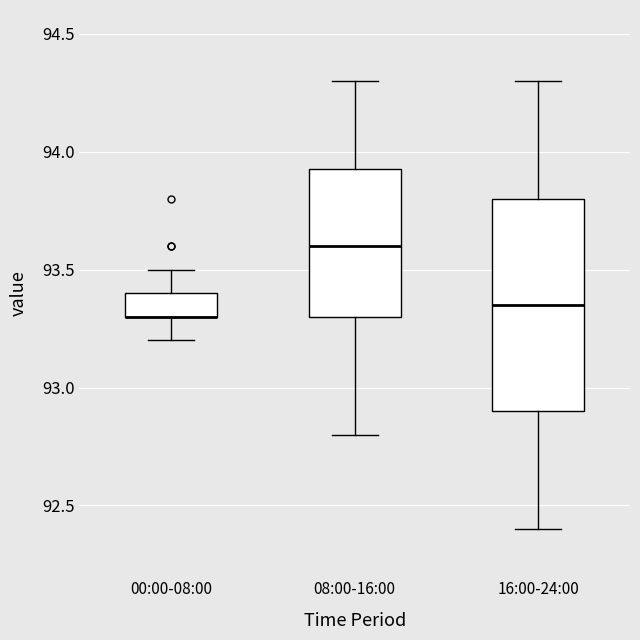

Which box is the tallest, from its lower edge to its upper edge?

16:00-24:00